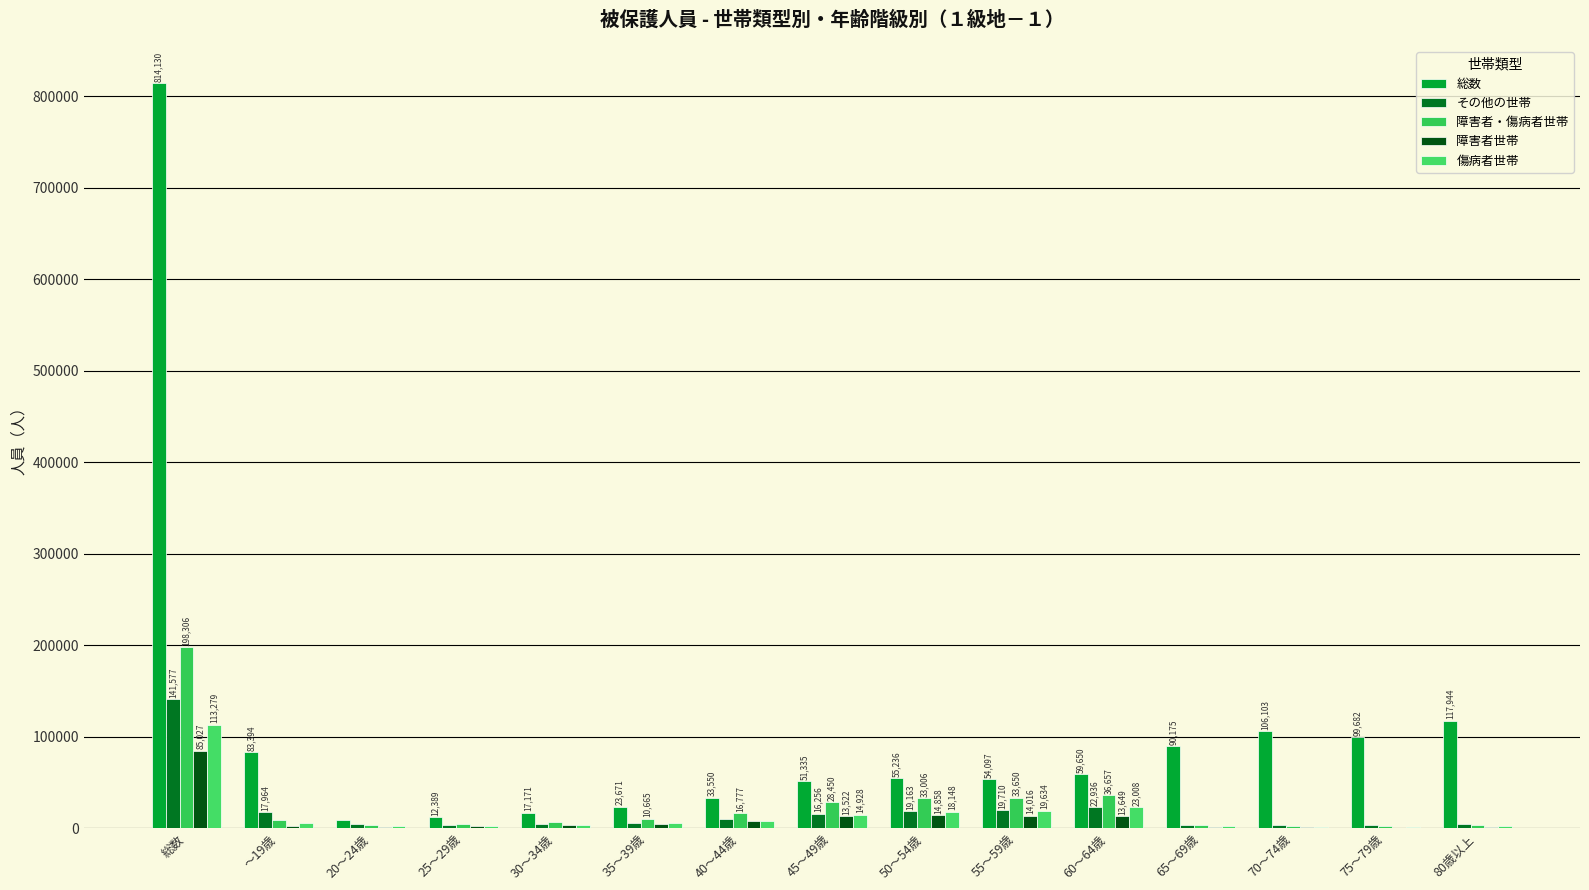

What is the greatest value displayed?

814130